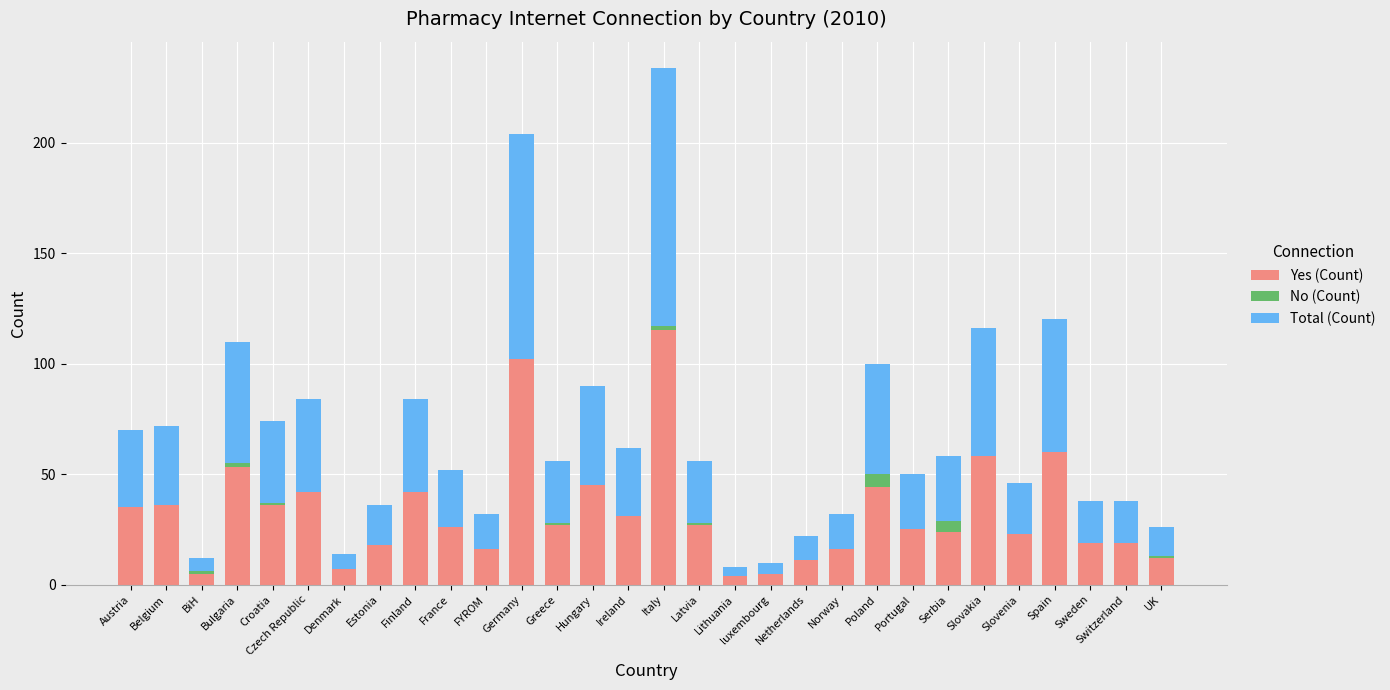

At which label does Yes (Count) reach its peak?

Italy